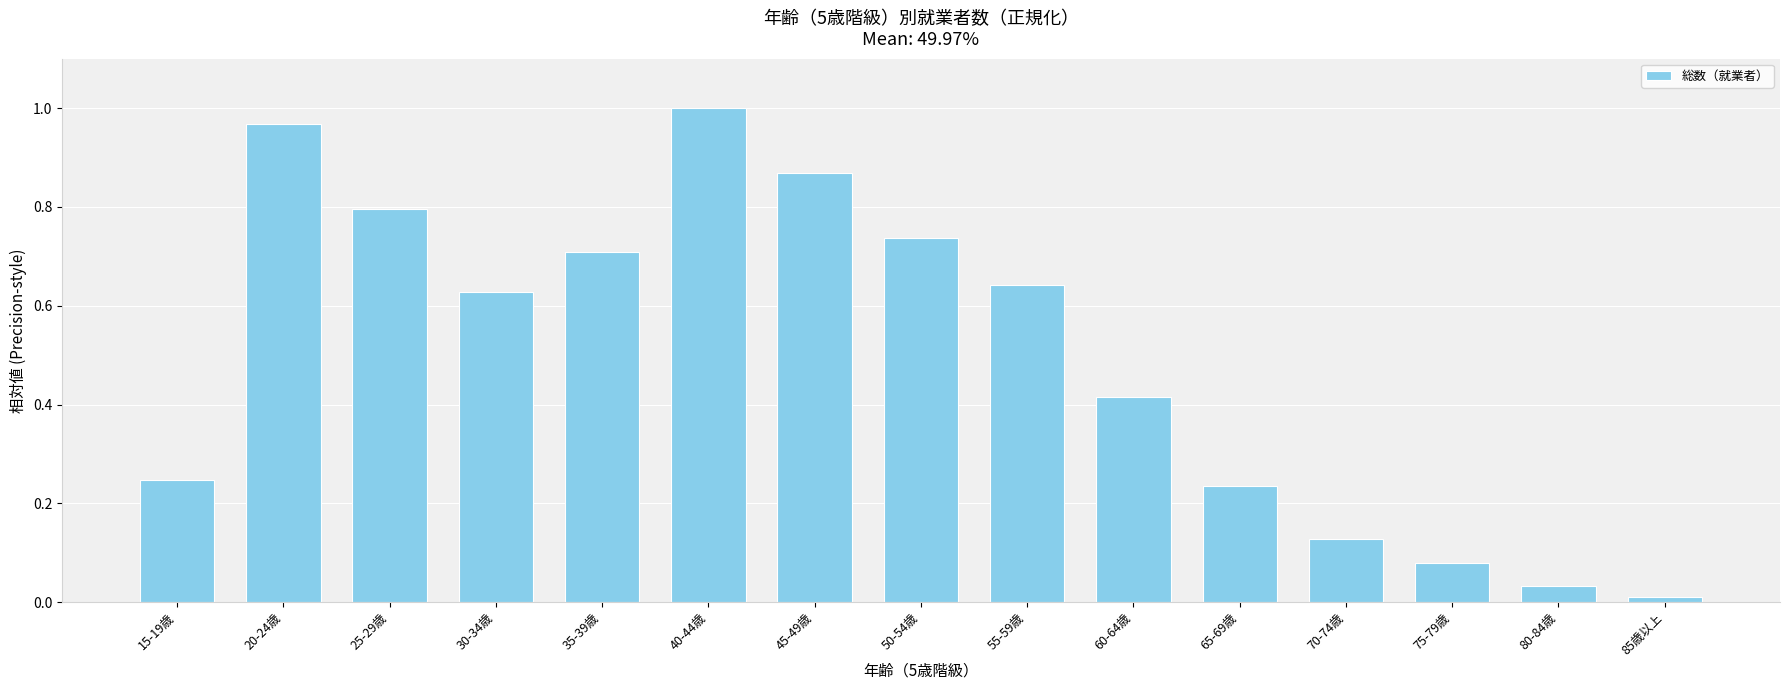

True or false: the data shows 0.4 at 15-19歳.

False